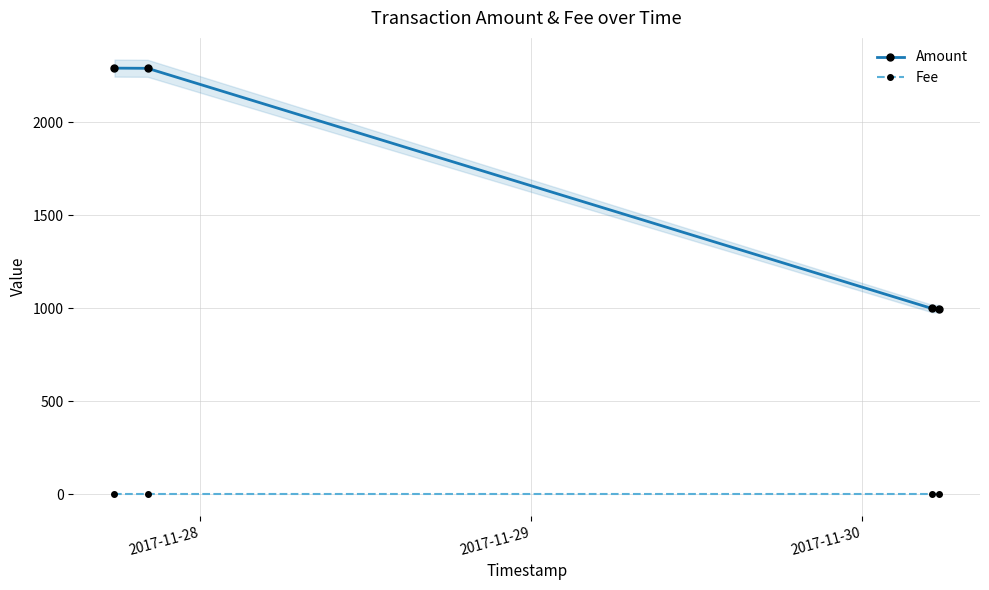

True or false: Amount and Fee intersect in this chart.

False